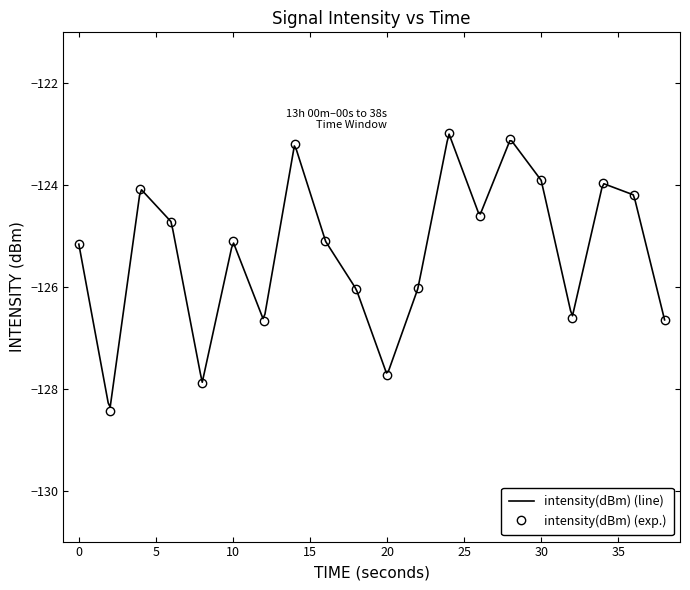

True or false: the data has more than 2 interior local peaks.

True